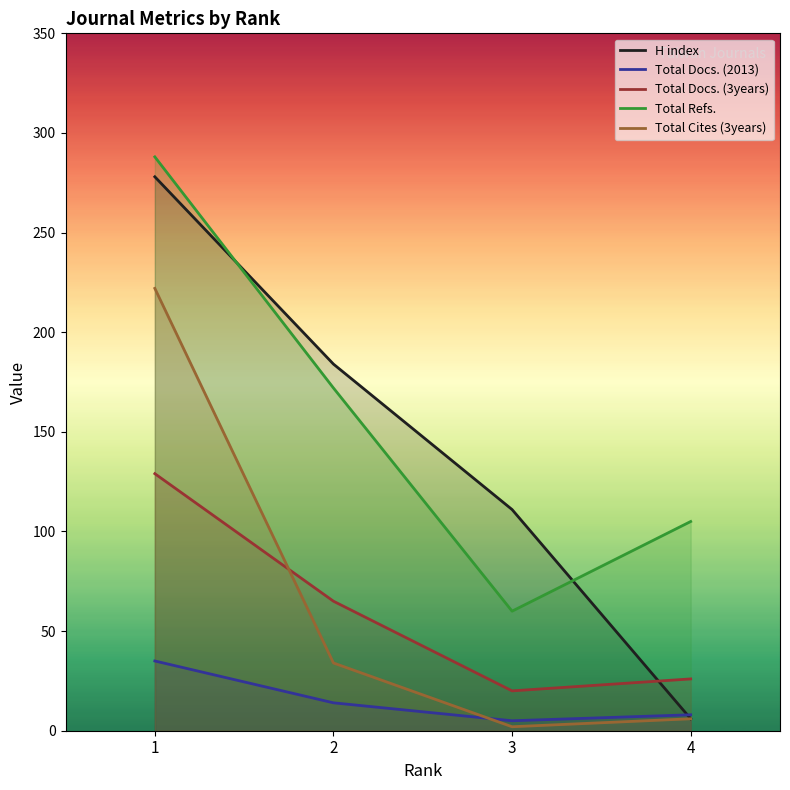

At which category does the chart reach its peak across all series?

1